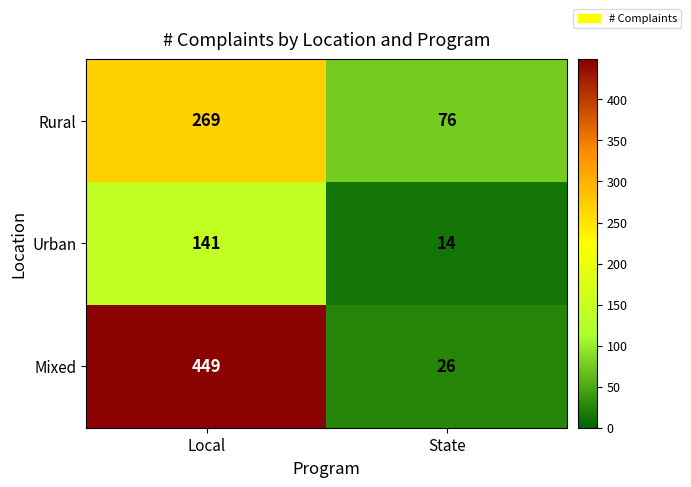

List the series in order of their overall mean, highest first.

Mixed, Rural, Urban